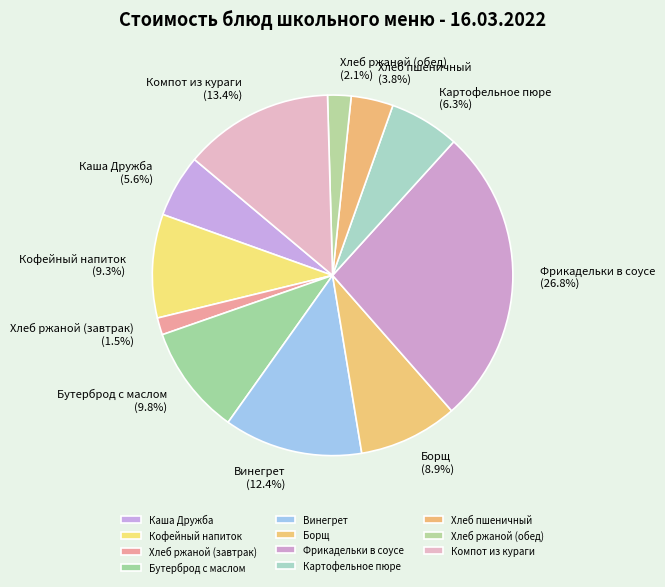

Is it true that Винегрет is 12% of the pie?

True